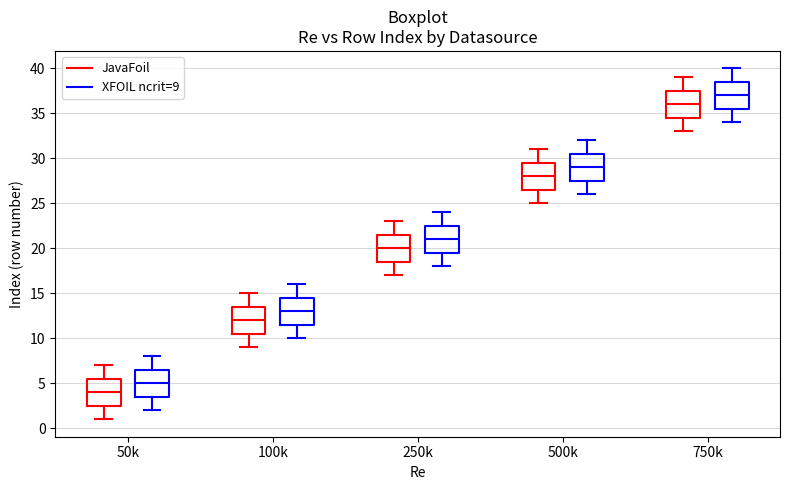

Reading left to right, read every box against the y-axis: the position of its median line, the range the box covers, and the ends of its whiskers. The values are not printed on the chart, so give them approximately, as read against the axis.

50k (JavaFoil): median 4.0, box 2.5 to 5.5, whiskers 1.0 to 7.0
50k (XFOIL ncrit=9): median 5.0, box 3.5 to 6.5, whiskers 2.0 to 8.0
100k (JavaFoil): median 12.0, box 10.5 to 13.5, whiskers 9.0 to 15.0
100k (XFOIL ncrit=9): median 13.0, box 11.5 to 14.5, whiskers 10.0 to 16.0
250k (JavaFoil): median 20.0, box 18.5 to 21.5, whiskers 17.0 to 23.0
250k (XFOIL ncrit=9): median 21.0, box 19.5 to 22.5, whiskers 18.0 to 24.0
500k (JavaFoil): median 28.0, box 26.5 to 29.5, whiskers 25.0 to 31.0
500k (XFOIL ncrit=9): median 29.0, box 27.5 to 30.5, whiskers 26.0 to 32.0
750k (JavaFoil): median 36.0, box 34.5 to 37.5, whiskers 33.0 to 39.0
750k (XFOIL ncrit=9): median 37.0, box 35.5 to 38.5, whiskers 34.0 to 40.0